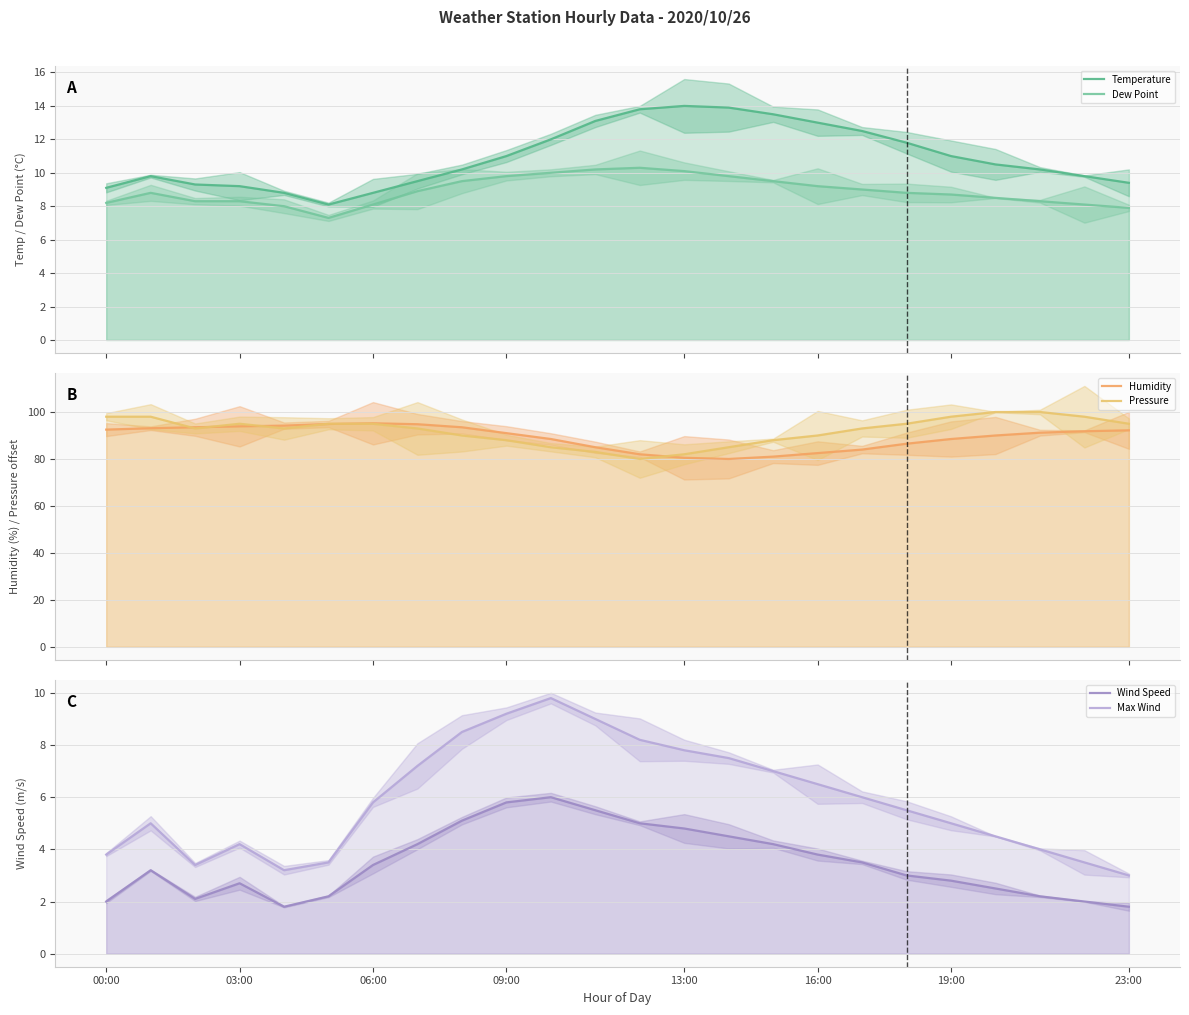

True or false: Max Wind and Dew Point cross at least once.

False